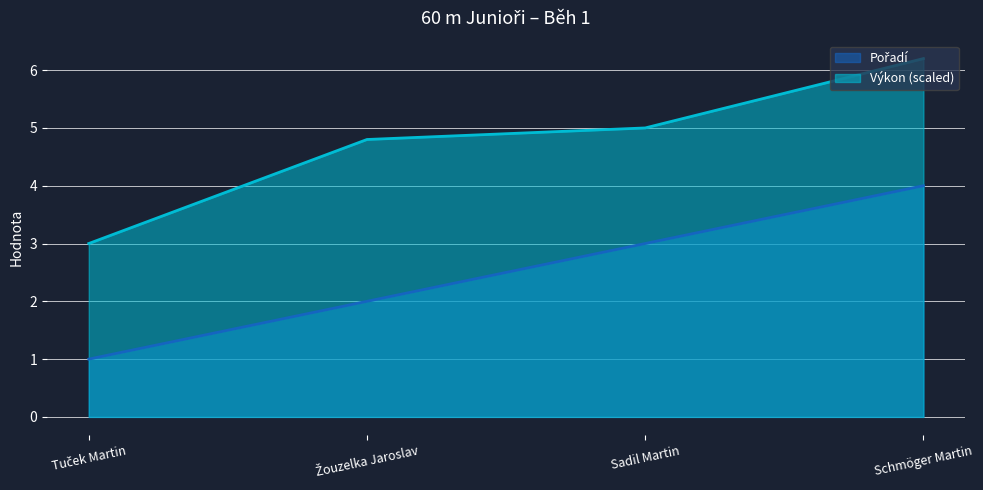

True or false: Pořadí and Výkon cross at least once.

False